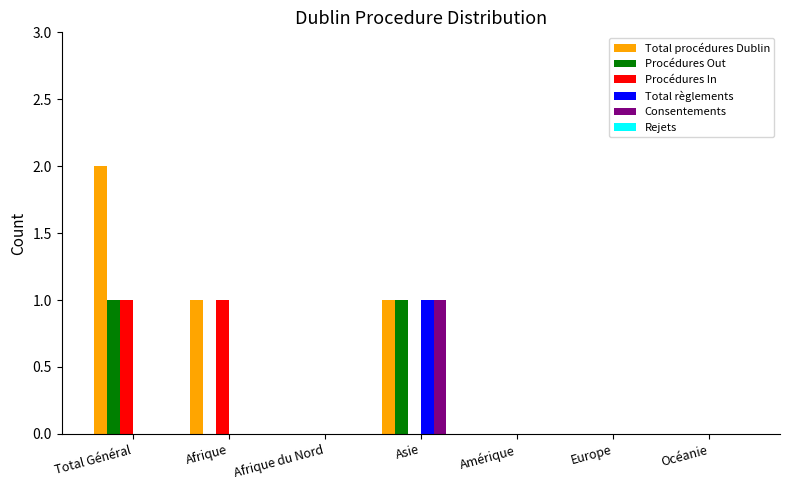

Which label corresponds to the largest value in the chart?

Total Général